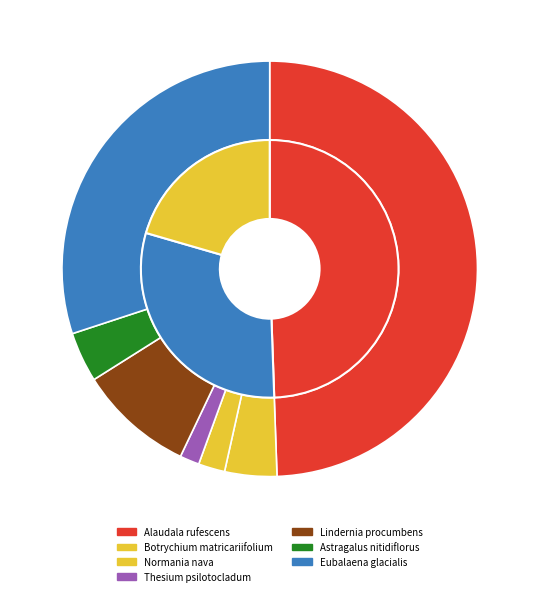

What percentage is the Normania nava slice, to the nearest percent?

2%